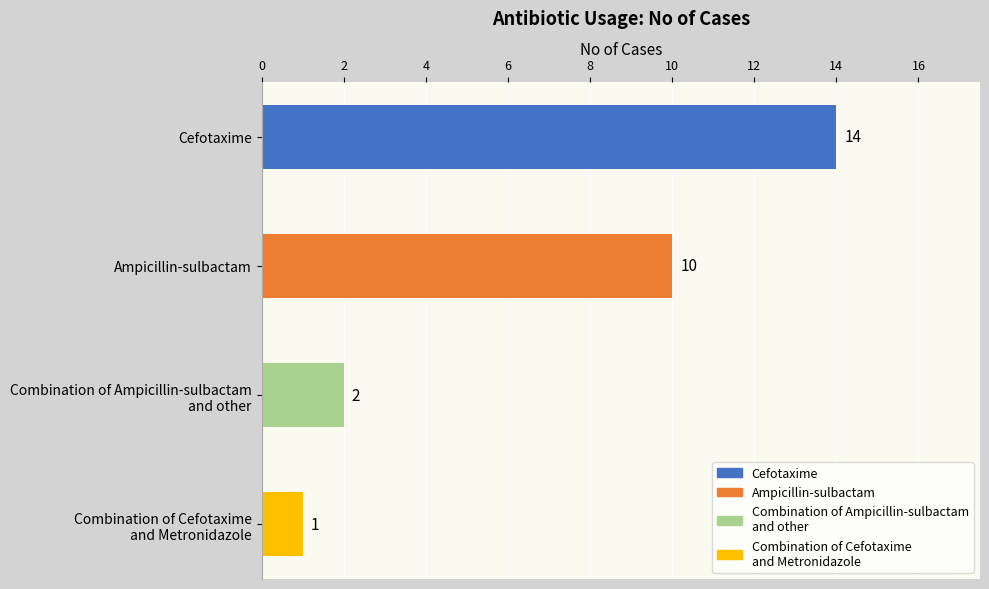

What is the value of the 4th bar from the top?

1